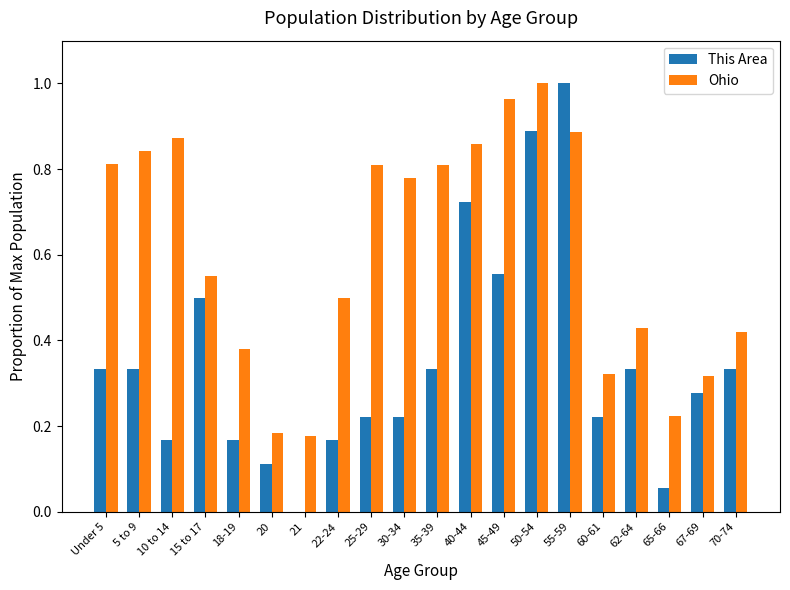

Which series changed the most between 25-29 and 62-64?

Ohio